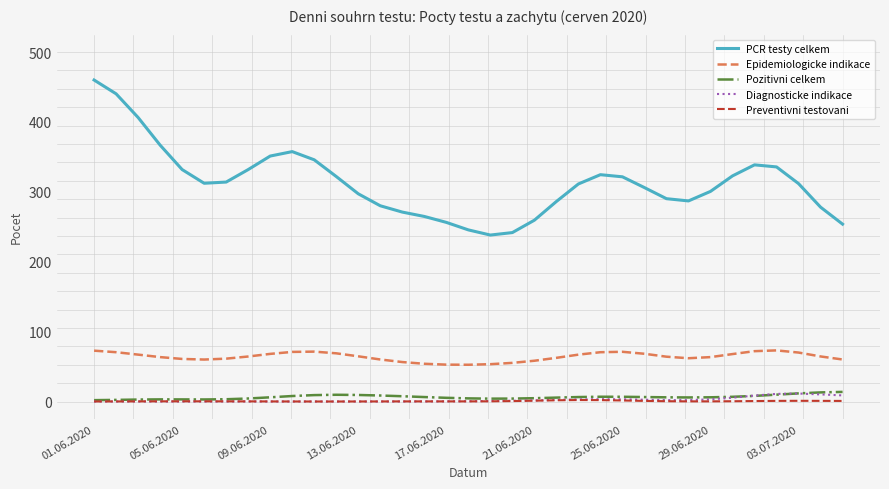

True or false: PCR testy celkem and Pozitivni celkem intersect in this chart.

False